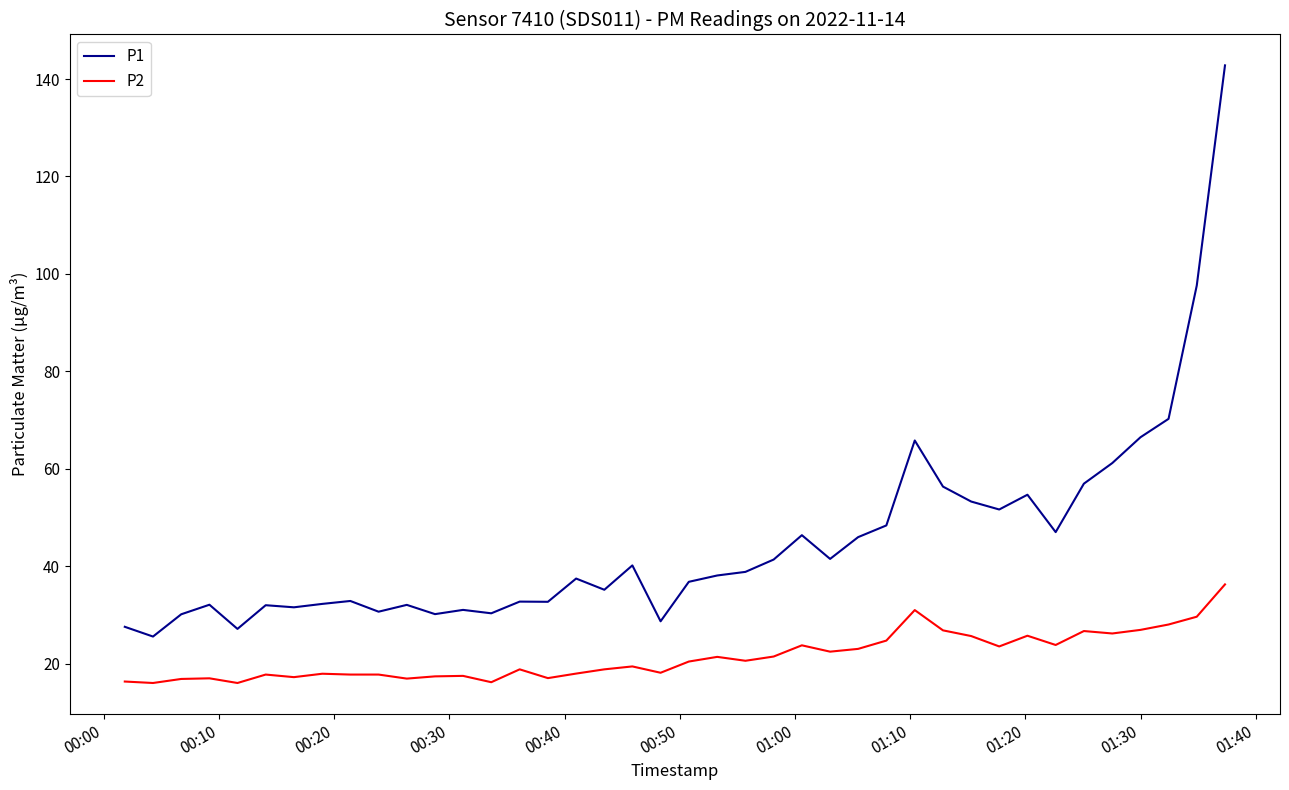

Rank the series by their maximum value, from lowest to highest.

P2, P1